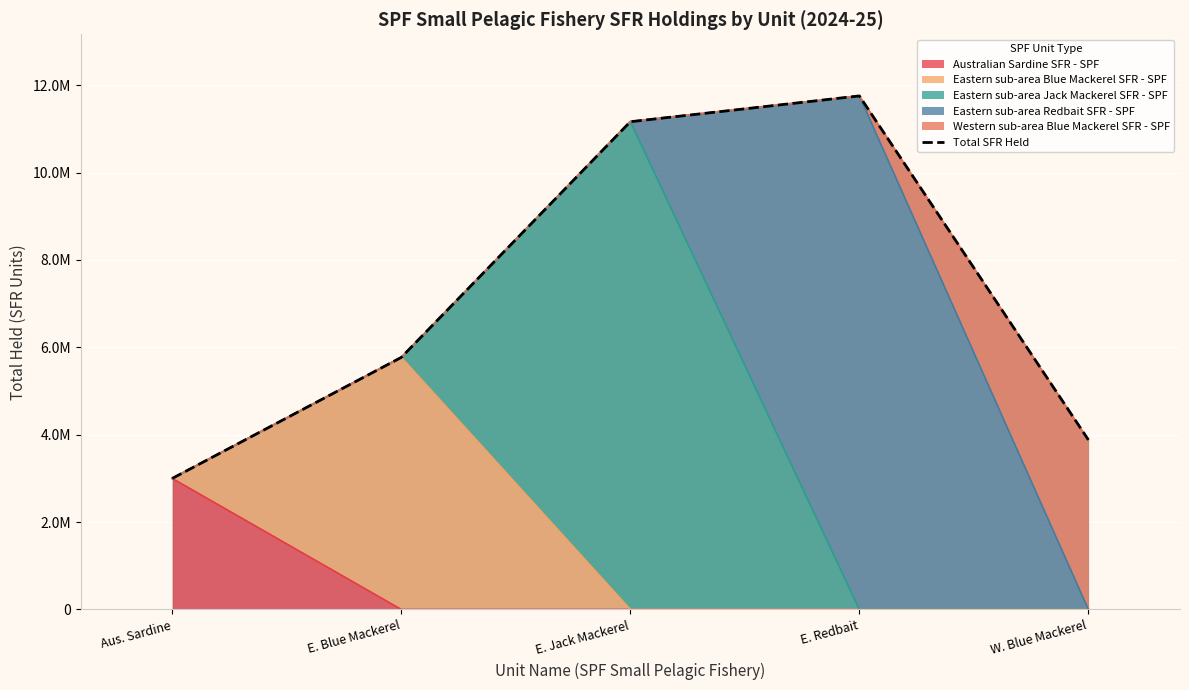

True or false: the data shows 3809965 at E. Jack Mackerel.

False